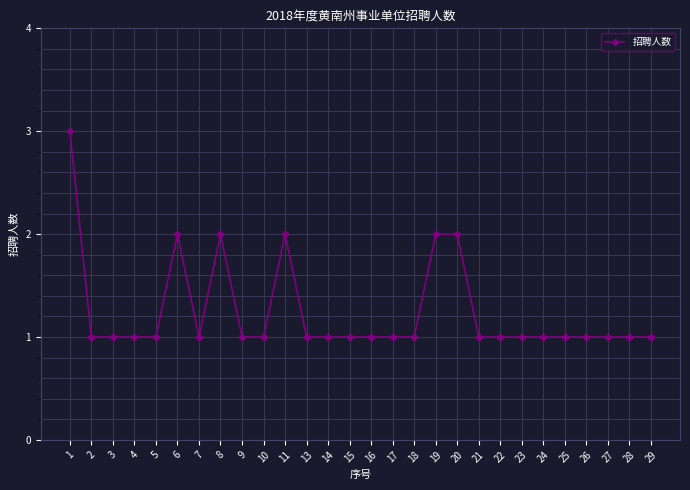

What is the greatest value displayed?

3